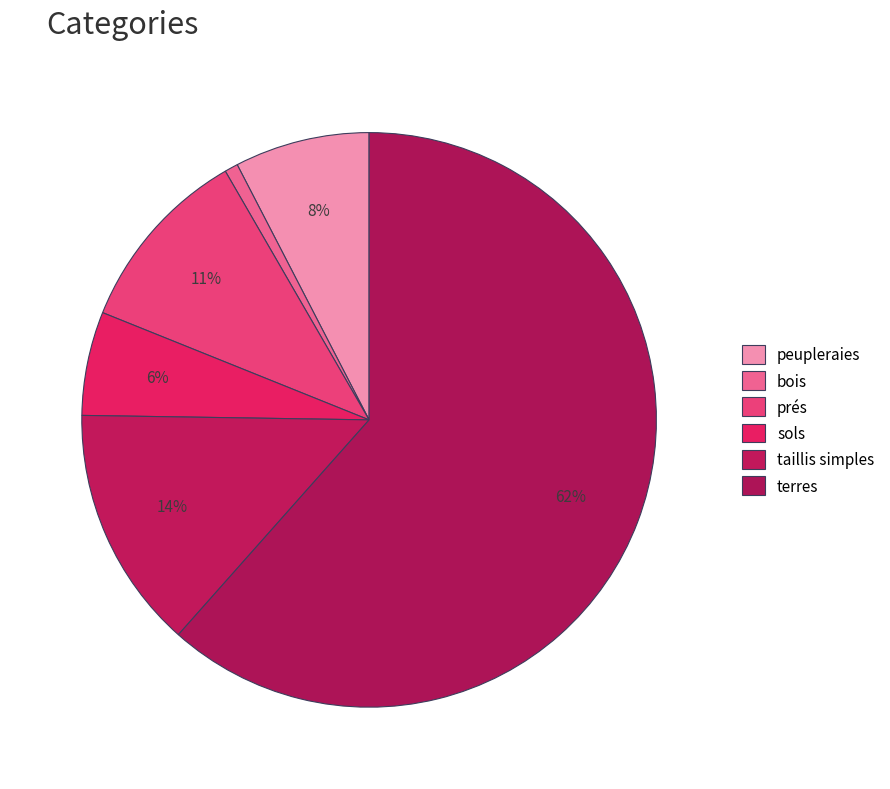

Does any single category account for the majority?

Yes